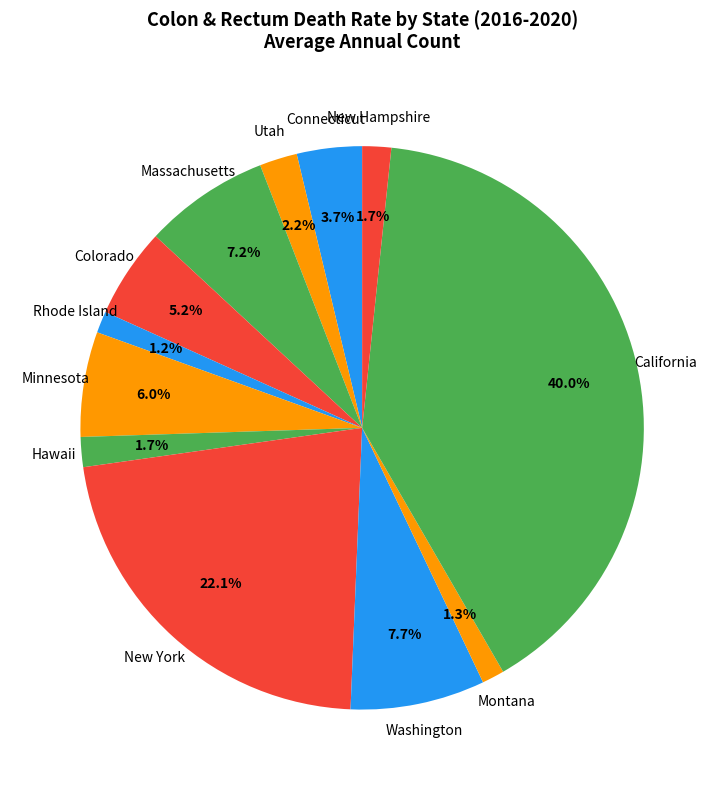

Do Washington and Colorado together represent more than half of the pie?

No